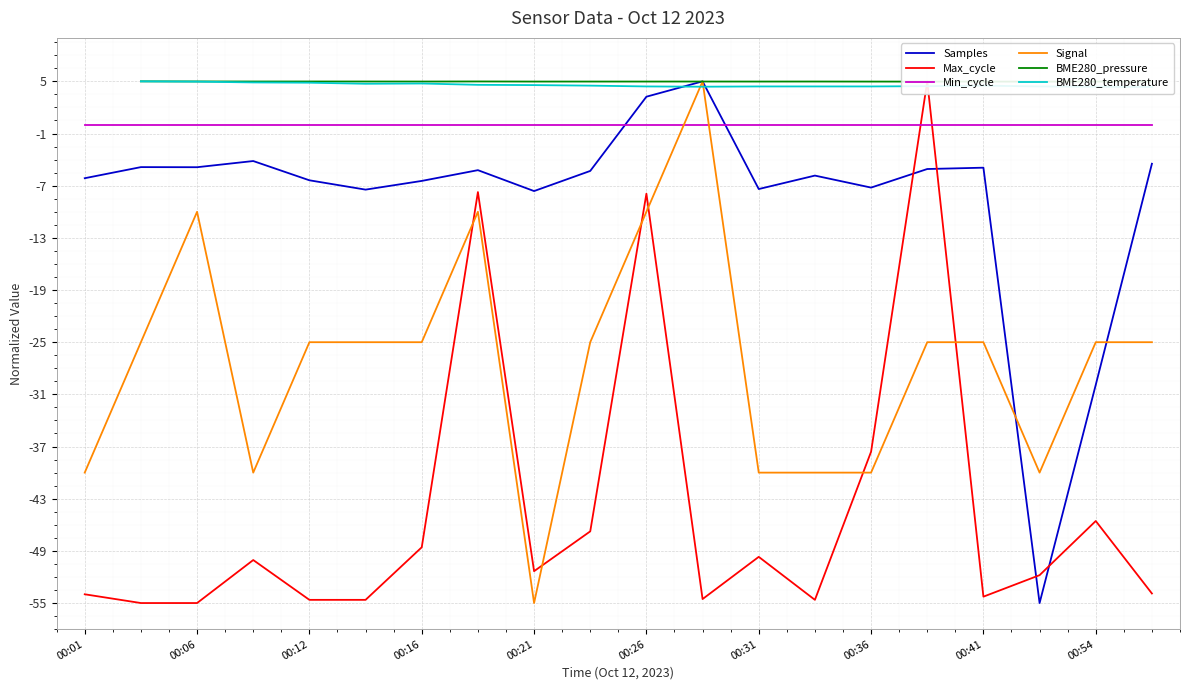

How many intersections are there between Samples and Min_cycle?

2